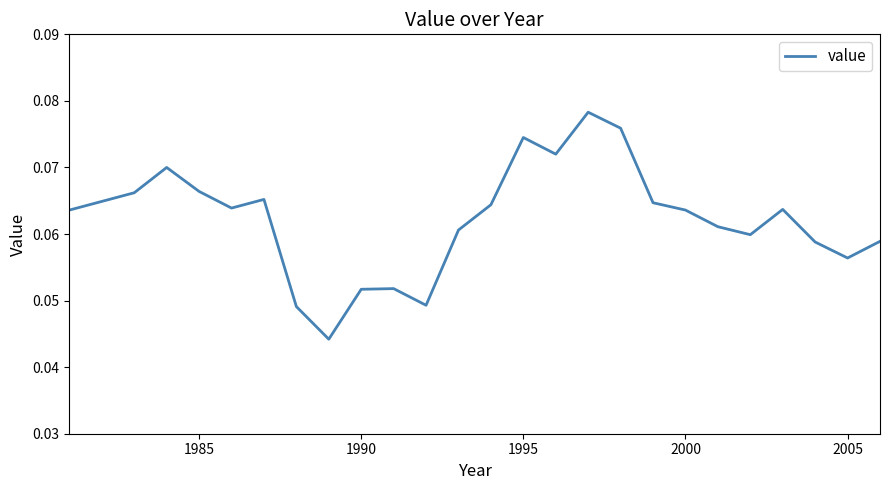

How many lines are shown in the chart?

1